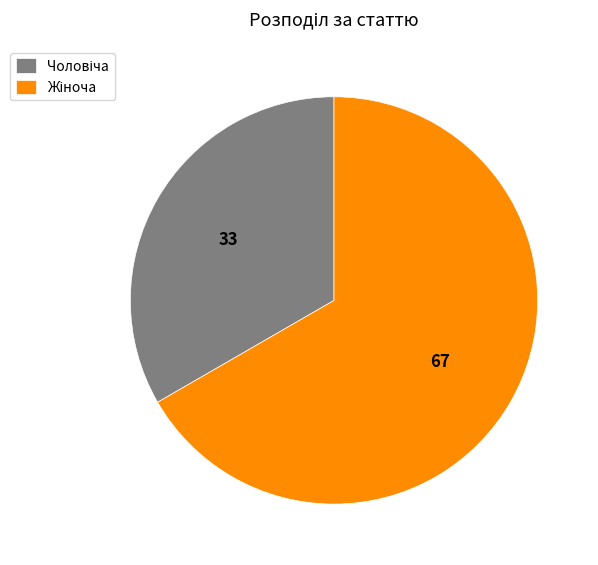

Is there any slice that represents more than half of the pie?

Yes